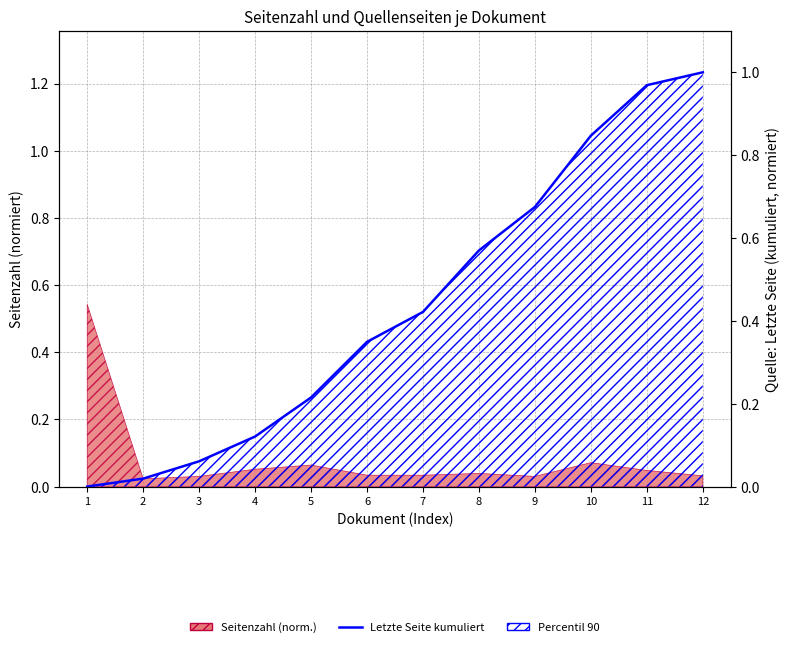

What is the greatest value displayed?

1.0